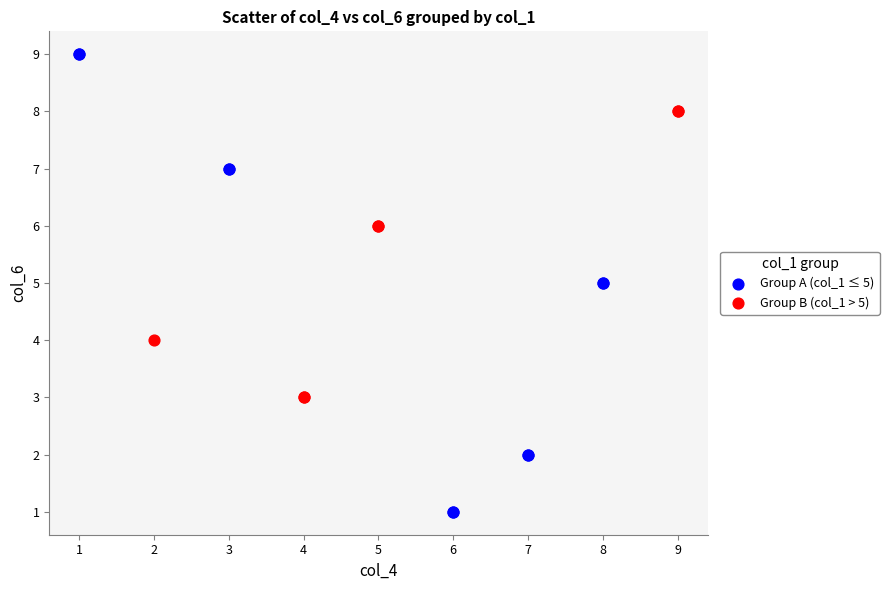

Which series has the largest Y range (max minus min)?

Group A (col_1 ≤ 5)